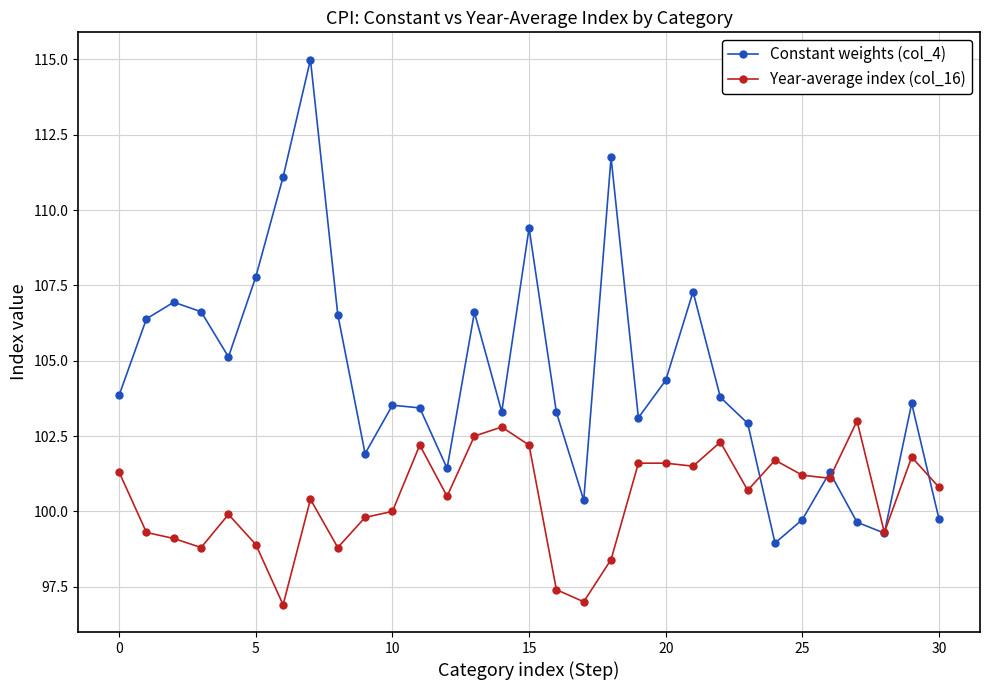

What are all the series names shown in the legend?

Constant weights (col_4), Year-average index (col_16)